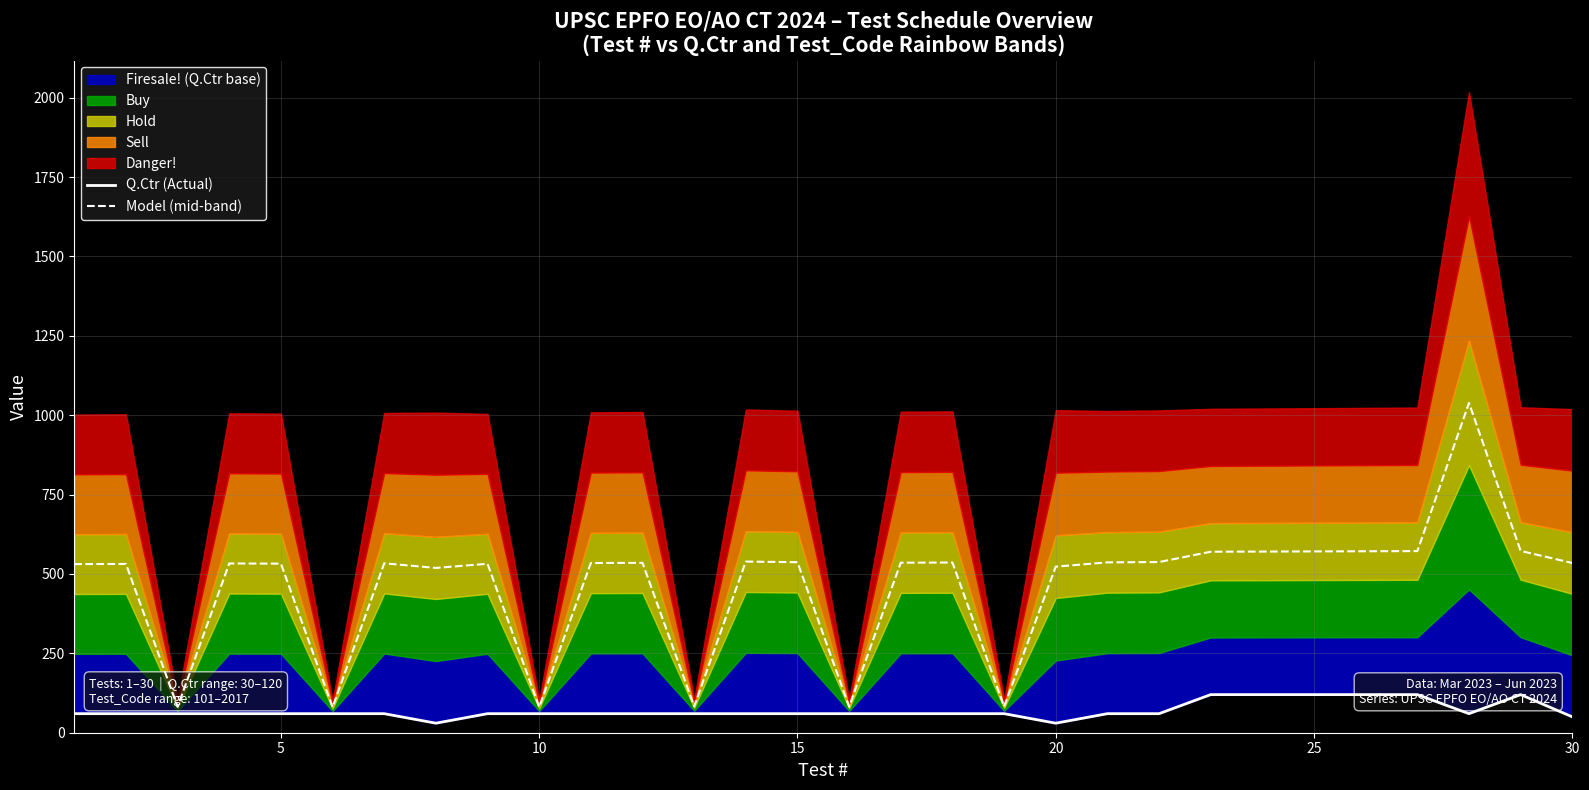

What is the maximum value for Model (mid-band)?

1038.5